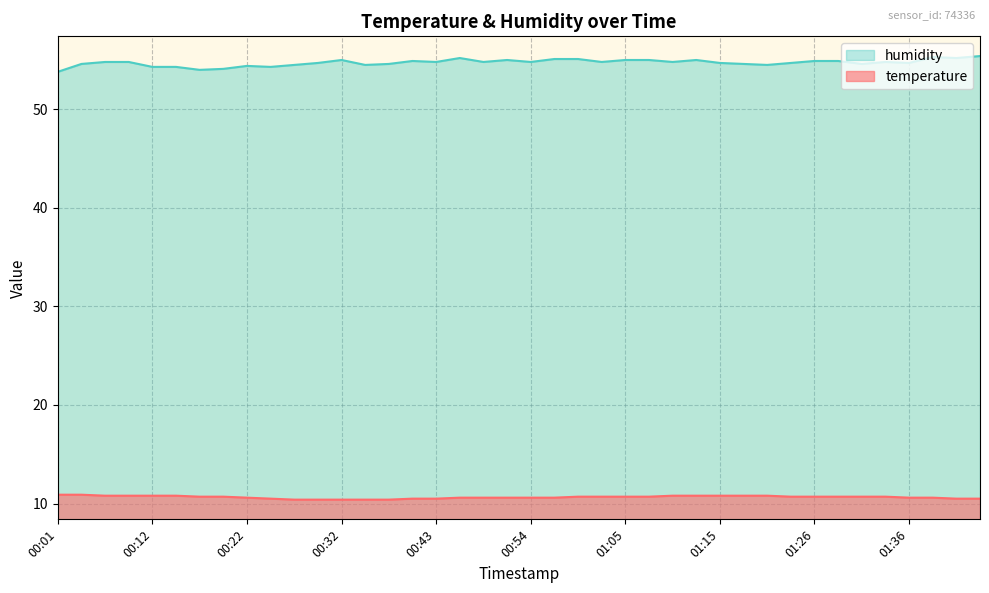

Is the value of humidity at 01:12 greater than the value of temperature at 00:27?

Yes